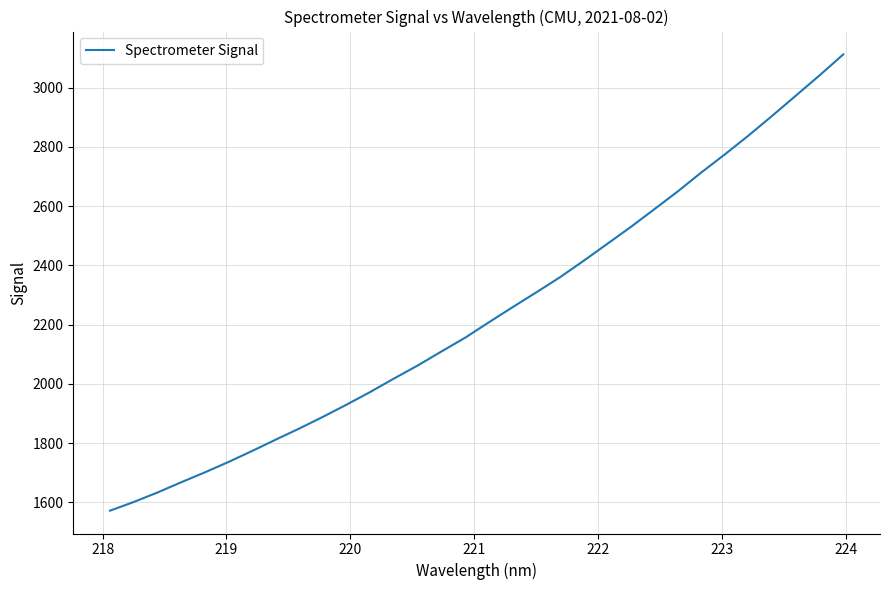

What is the maximum value shown in the chart?

3112.7